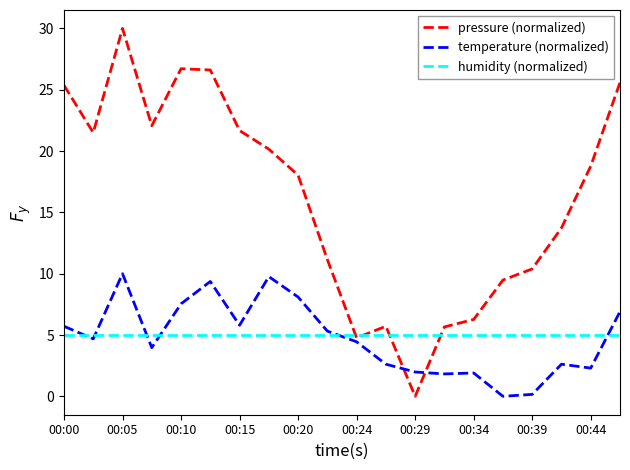

Rank the series by their maximum value, from highest to lowest.

pressure (normalized), temperature (normalized), humidity (normalized)